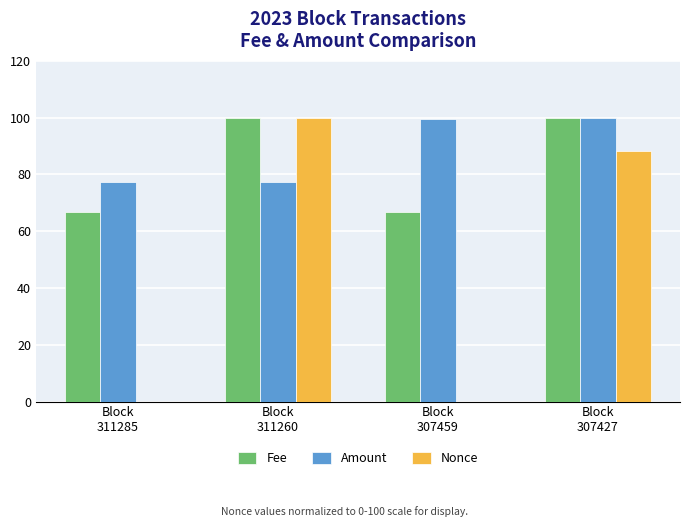

What is the sum of all Nonce values?

188.1